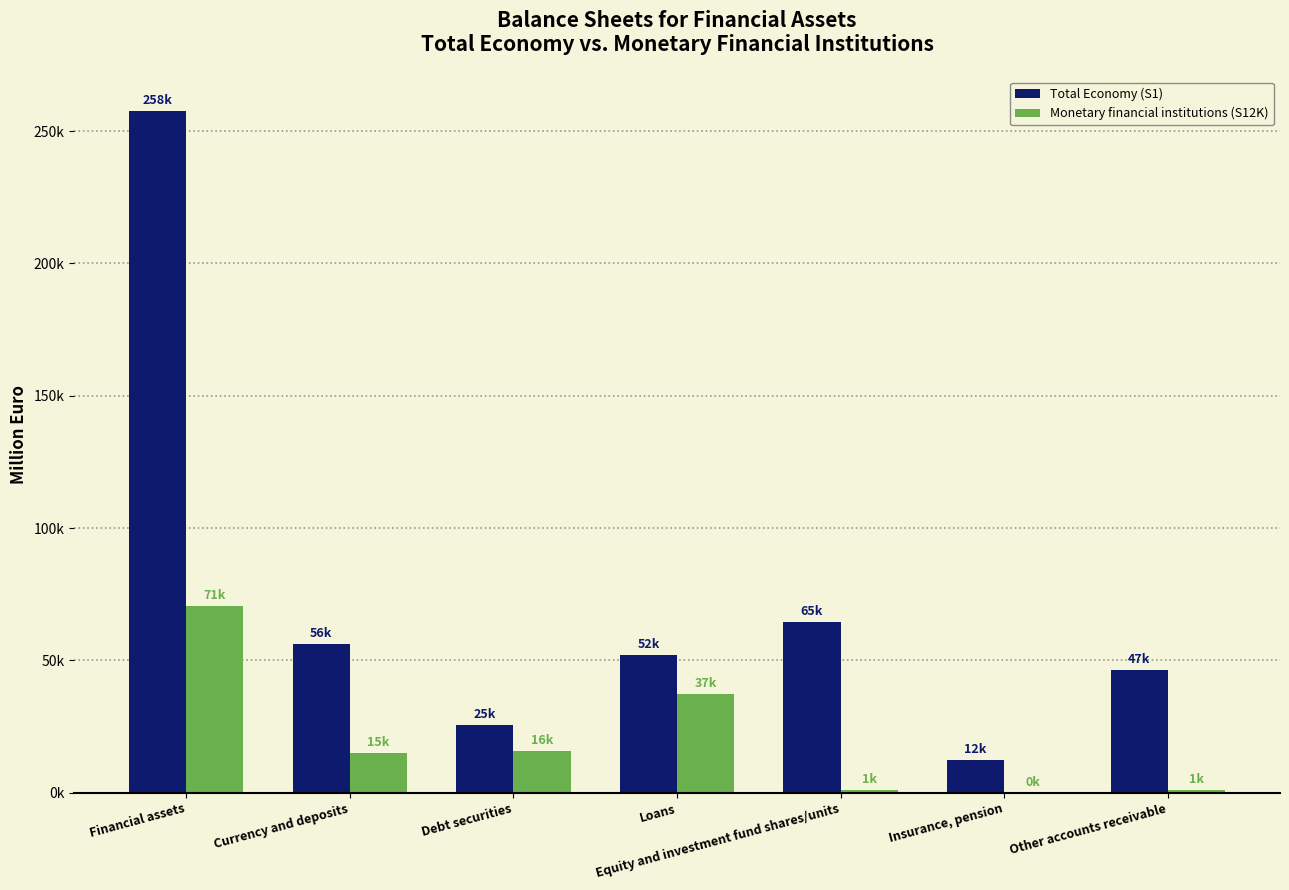

Are the bars grouped side by side (vs. stacked)?

Yes